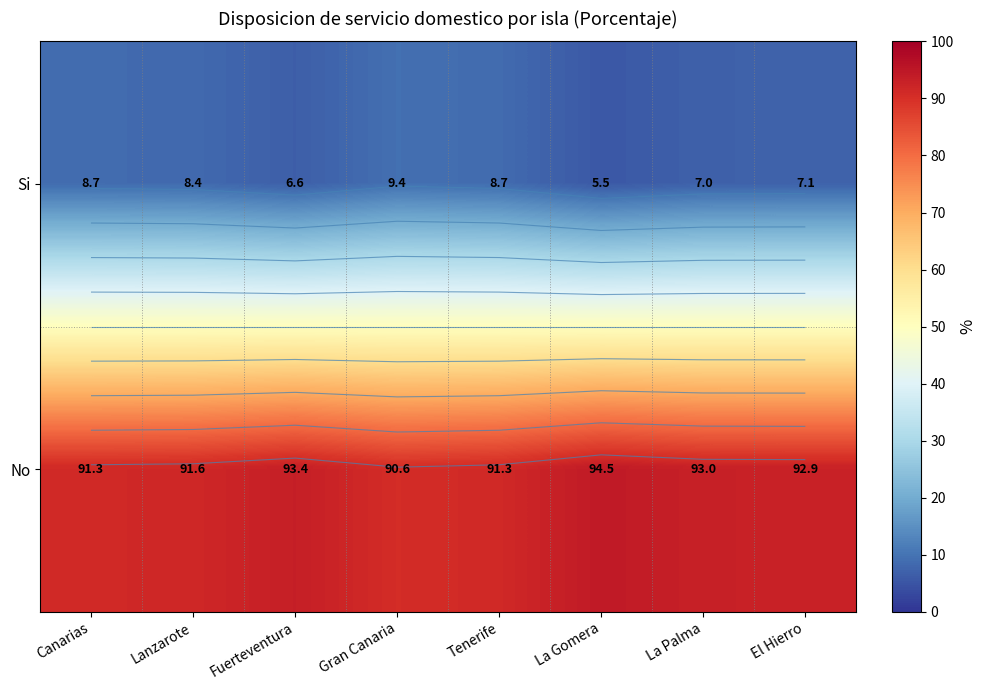

How many data points does each series have?

8